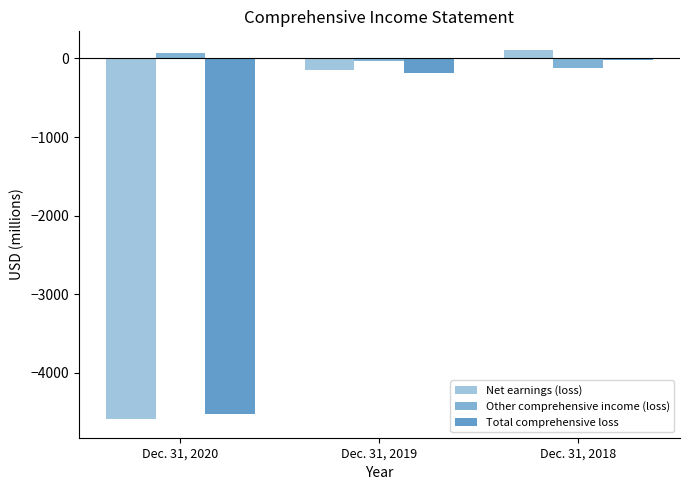

How many data points does each series have?

3